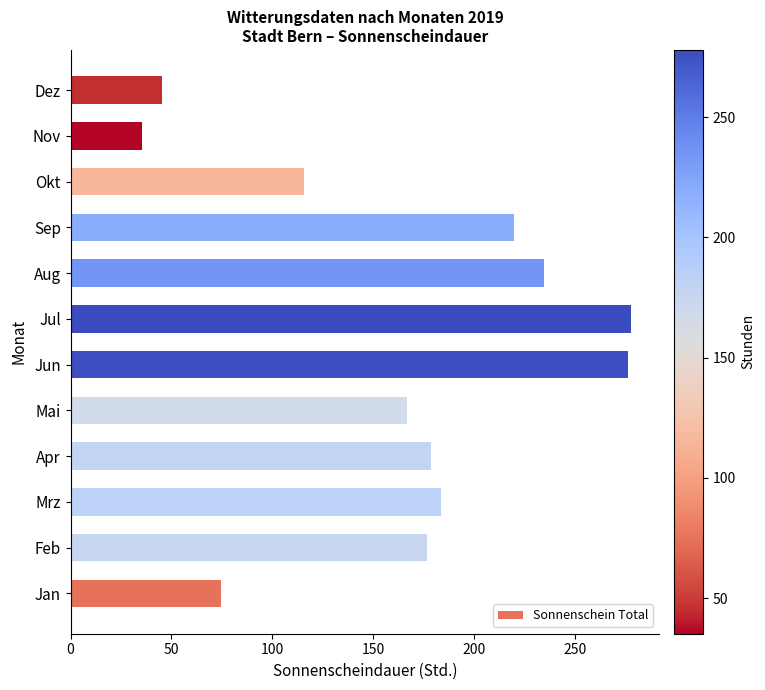

What is the maximum value shown in the chart?

278.0